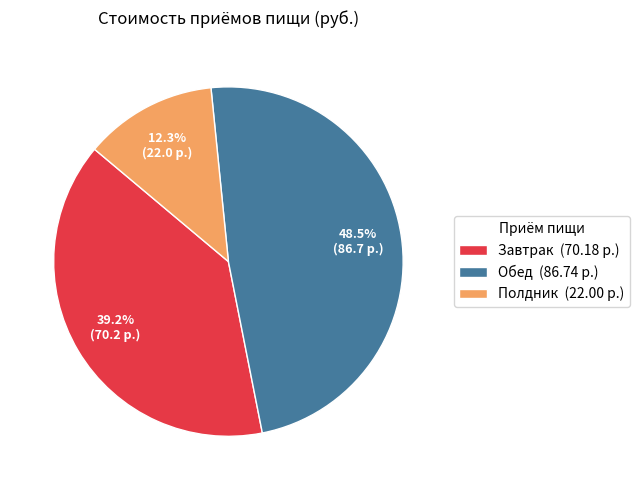

What is the ratio of the value at Завтрак to the value at Обед?

0.8